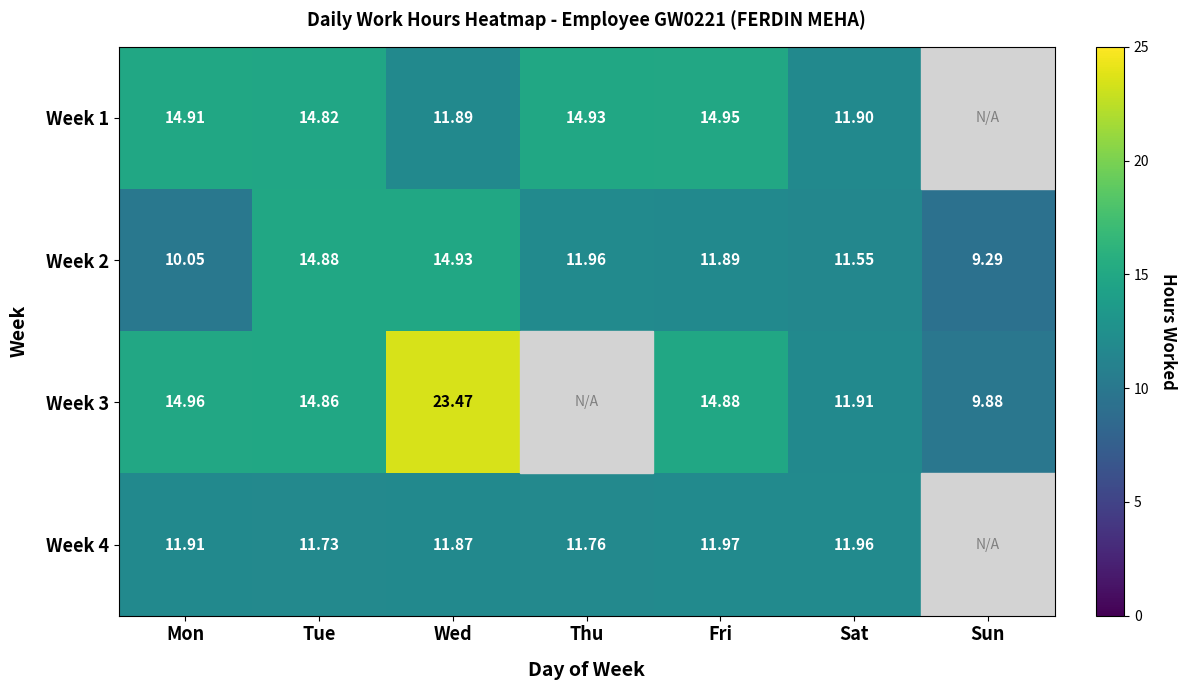

True or false: Week 1 has a value of 15.8 at Sat.

False